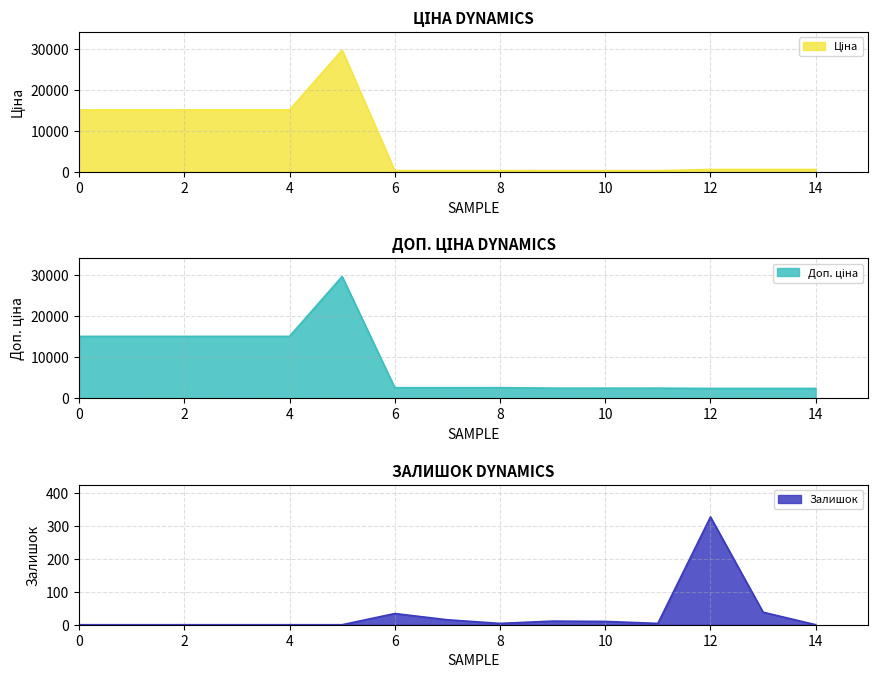

What is the value of the Доп. ціна point at the 13th from the left?

2414.8